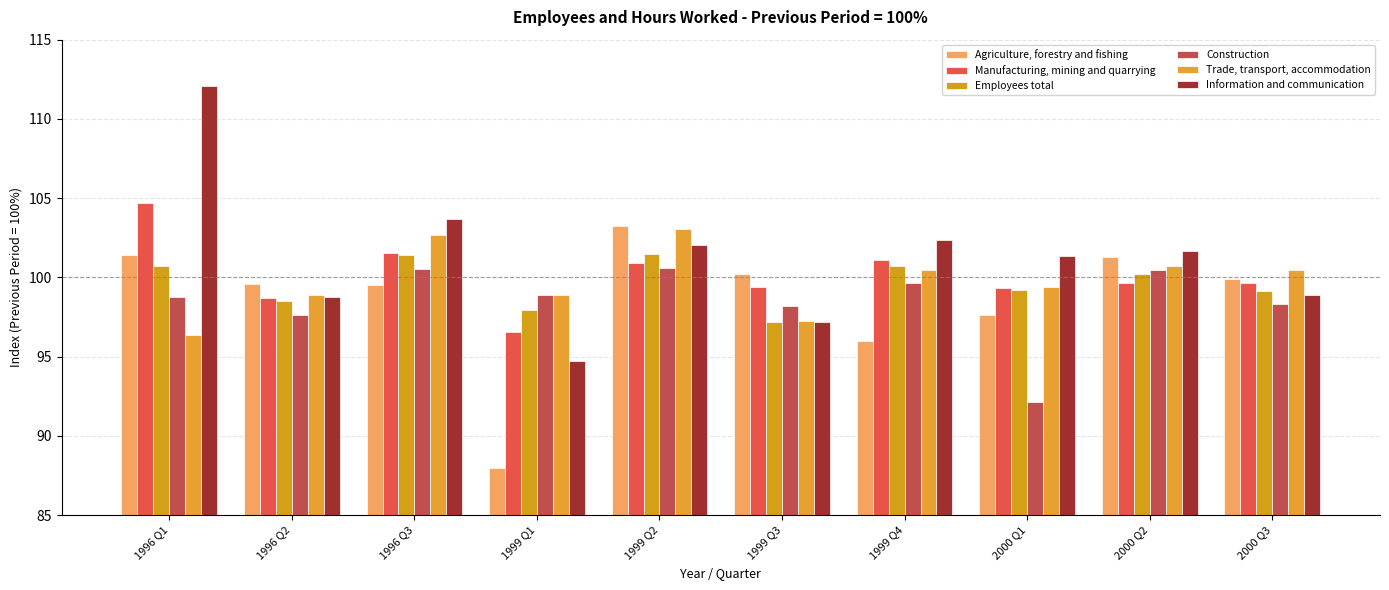

Reading left to right, what are all the values shown in this chart?

Agriculture, forestry and fishing: 101.4	99.6	99.5	88.0	103.2	100.2	96.0	97.6	101.3	99.9
Manufacturing, mining and quarrying: 104.7	98.7	101.6	96.6	100.9	99.4	101.1	99.3	99.7	99.7
Employees total: 100.7	98.5	101.4	97.9	101.5	97.2	100.7	99.2	100.2	99.1
Construction: 98.7	97.6	100.5	98.9	100.6	98.2	99.7	92.2	100.4	98.3
Trade, transport, accommodation: 96.4	98.9	102.7	98.9	103.1	97.2	100.5	99.4	100.7	100.5
Information and communication: 112.1	98.7	103.7	94.8	102.0	97.2	102.4	101.4	101.6	98.9